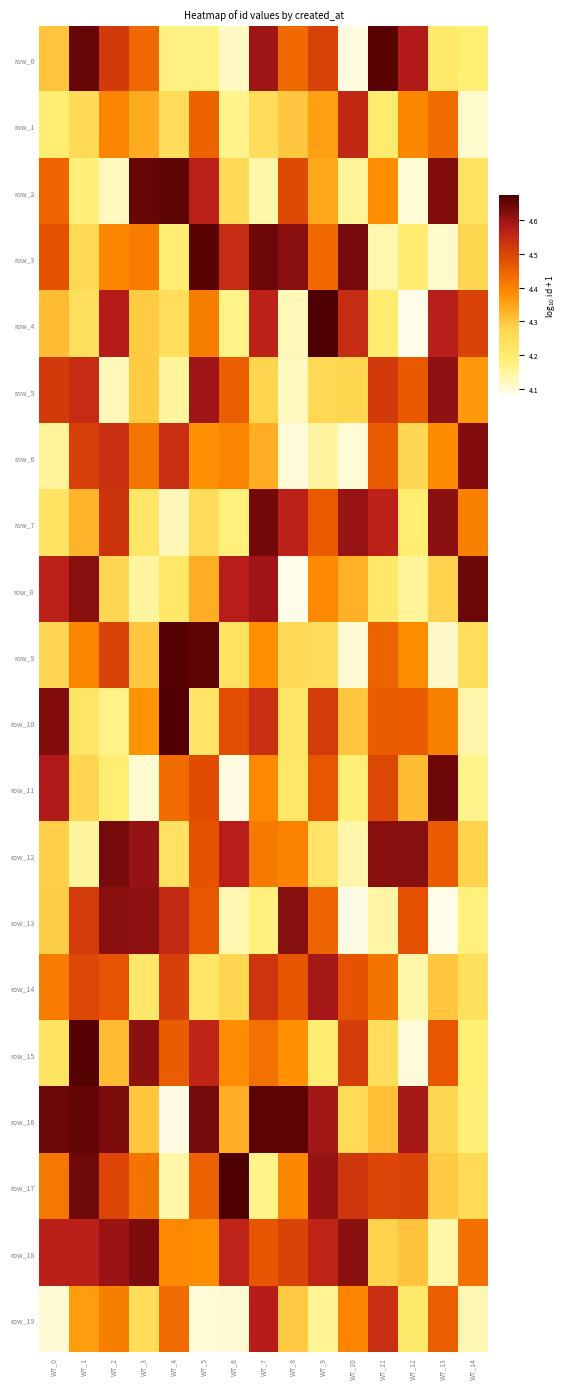

Reading left to right, list all the values displayed in this chart.

row_0: WT_0=4.3	WT_1=4.7	WT_2=4.5	WT_3=4.4	WT_4=4.2	WT_5=4.2	WT_6=4.1	WT_7=4.6	WT_8=4.4	WT_9=4.5	WT_10=4.1	WT_11=4.7	WT_12=4.6	WT_13=4.2	WT_14=4.2
row_1: WT_0=4.2	WT_1=4.3	WT_2=4.4	WT_3=4.3	WT_4=4.3	WT_5=4.4	WT_6=4.2	WT_7=4.3	WT_8=4.3	WT_9=4.4	WT_10=4.6	WT_11=4.2	WT_12=4.4	WT_13=4.4	WT_14=4.1
row_2: WT_0=4.4	WT_1=4.2	WT_2=4.1	WT_3=4.6	WT_4=4.7	WT_5=4.6	WT_6=4.3	WT_7=4.1	WT_8=4.5	WT_9=4.3	WT_10=4.2	WT_11=4.4	WT_12=4.1	WT_13=4.6	WT_14=4.2
row_3: WT_0=4.5	WT_1=4.3	WT_2=4.4	WT_3=4.4	WT_4=4.2	WT_5=4.7	WT_6=4.5	WT_7=4.6	WT_8=4.6	WT_9=4.4	WT_10=4.6	WT_11=4.1	WT_12=4.2	WT_13=4.1	WT_14=4.3
row_4: WT_0=4.3	WT_1=4.2	WT_2=4.6	WT_3=4.3	WT_4=4.2	WT_5=4.4	WT_6=4.2	WT_7=4.6	WT_8=4.1	WT_9=4.7	WT_10=4.5	WT_11=4.2	WT_12=4.1	WT_13=4.6	WT_14=4.5
row_5: WT_0=4.5	WT_1=4.5	WT_2=4.1	WT_3=4.3	WT_4=4.2	WT_5=4.6	WT_6=4.5	WT_7=4.3	WT_8=4.1	WT_9=4.3	WT_10=4.3	WT_11=4.5	WT_12=4.5	WT_13=4.6	WT_14=4.4
row_6: WT_0=4.2	WT_1=4.5	WT_2=4.5	WT_3=4.4	WT_4=4.5	WT_5=4.4	WT_6=4.4	WT_7=4.3	WT_8=4.1	WT_9=4.1	WT_10=4.1	WT_11=4.5	WT_12=4.3	WT_13=4.4	WT_14=4.6
row_7: WT_0=4.2	WT_1=4.3	WT_2=4.5	WT_3=4.2	WT_4=4.1	WT_5=4.3	WT_6=4.2	WT_7=4.6	WT_8=4.6	WT_9=4.5	WT_10=4.6	WT_11=4.6	WT_12=4.2	WT_13=4.6	WT_14=4.4
row_8: WT_0=4.6	WT_1=4.6	WT_2=4.3	WT_3=4.1	WT_4=4.2	WT_5=4.3	WT_6=4.6	WT_7=4.6	WT_8=4.1	WT_9=4.4	WT_10=4.3	WT_11=4.2	WT_12=4.2	WT_13=4.3	WT_14=4.6
row_9: WT_0=4.3	WT_1=4.4	WT_2=4.5	WT_3=4.3	WT_4=4.7	WT_5=4.7	WT_6=4.2	WT_7=4.4	WT_8=4.3	WT_9=4.3	WT_10=4.1	WT_11=4.4	WT_12=4.4	WT_13=4.1	WT_14=4.2
row_10: WT_0=4.6	WT_1=4.2	WT_2=4.2	WT_3=4.4	WT_4=4.7	WT_5=4.2	WT_6=4.5	WT_7=4.5	WT_8=4.2	WT_9=4.5	WT_10=4.3	WT_11=4.5	WT_12=4.5	WT_13=4.4	WT_14=4.1
row_11: WT_0=4.6	WT_1=4.3	WT_2=4.2	WT_3=4.1	WT_4=4.4	WT_5=4.5	WT_6=4.1	WT_7=4.4	WT_8=4.2	WT_9=4.5	WT_10=4.2	WT_11=4.5	WT_12=4.3	WT_13=4.6	WT_14=4.2
row_12: WT_0=4.3	WT_1=4.1	WT_2=4.6	WT_3=4.6	WT_4=4.2	WT_5=4.5	WT_6=4.6	WT_7=4.4	WT_8=4.4	WT_9=4.2	WT_10=4.1	WT_11=4.6	WT_12=4.6	WT_13=4.5	WT_14=4.3
row_13: WT_0=4.3	WT_1=4.5	WT_2=4.6	WT_3=4.6	WT_4=4.5	WT_5=4.5	WT_6=4.1	WT_7=4.2	WT_8=4.6	WT_9=4.4	WT_10=4.1	WT_11=4.1	WT_12=4.5	WT_13=4.1	WT_14=4.2
row_14: WT_0=4.4	WT_1=4.5	WT_2=4.5	WT_3=4.2	WT_4=4.5	WT_5=4.2	WT_6=4.3	WT_7=4.5	WT_8=4.5	WT_9=4.6	WT_10=4.5	WT_11=4.4	WT_12=4.1	WT_13=4.3	WT_14=4.2
row_15: WT_0=4.2	WT_1=4.7	WT_2=4.3	WT_3=4.6	WT_4=4.5	WT_5=4.6	WT_6=4.4	WT_7=4.4	WT_8=4.4	WT_9=4.2	WT_10=4.5	WT_11=4.2	WT_12=4.1	WT_13=4.5	WT_14=4.2
row_16: WT_0=4.6	WT_1=4.7	WT_2=4.6	WT_3=4.3	WT_4=4.1	WT_5=4.6	WT_6=4.3	WT_7=4.7	WT_8=4.7	WT_9=4.6	WT_10=4.3	WT_11=4.3	WT_12=4.6	WT_13=4.3	WT_14=4.2
row_17: WT_0=4.4	WT_1=4.6	WT_2=4.5	WT_3=4.4	WT_4=4.1	WT_5=4.4	WT_6=4.7	WT_7=4.2	WT_8=4.4	WT_9=4.6	WT_10=4.5	WT_11=4.5	WT_12=4.5	WT_13=4.3	WT_14=4.3
row_18: WT_0=4.6	WT_1=4.6	WT_2=4.6	WT_3=4.6	WT_4=4.4	WT_5=4.4	WT_6=4.6	WT_7=4.5	WT_8=4.5	WT_9=4.6	WT_10=4.6	WT_11=4.3	WT_12=4.3	WT_13=4.1	WT_14=4.4
row_19: WT_0=4.1	WT_1=4.4	WT_2=4.4	WT_3=4.3	WT_4=4.4	WT_5=4.1	WT_6=4.1	WT_7=4.6	WT_8=4.3	WT_9=4.2	WT_10=4.4	WT_11=4.5	WT_12=4.2	WT_13=4.5	WT_14=4.1